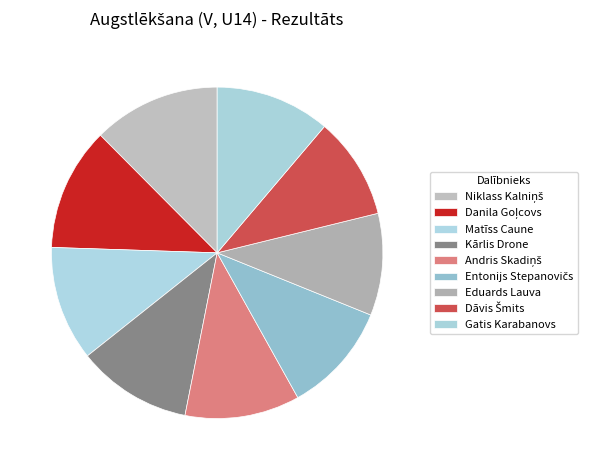

How many slices are in this pie chart?

9